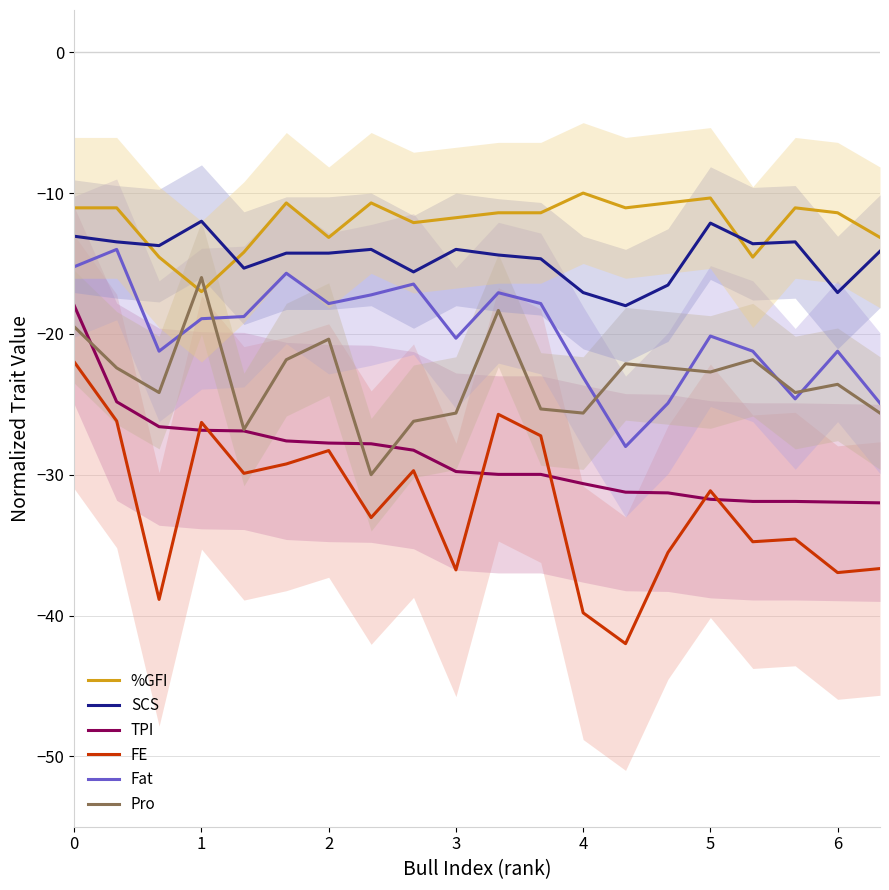

In SCS, how many points are lower than both neighbors (excluding endpoints)?

6